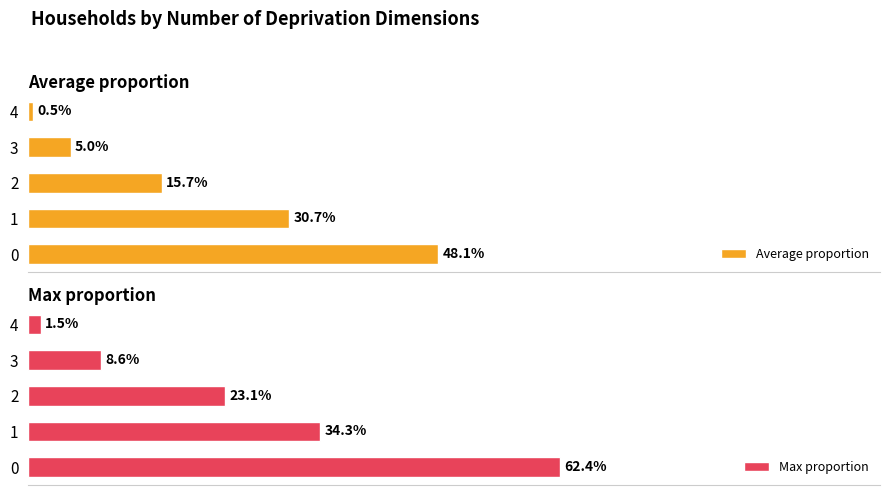

Rank the series at 0.0 from highest to lowest value.

Max proportion, Average proportion